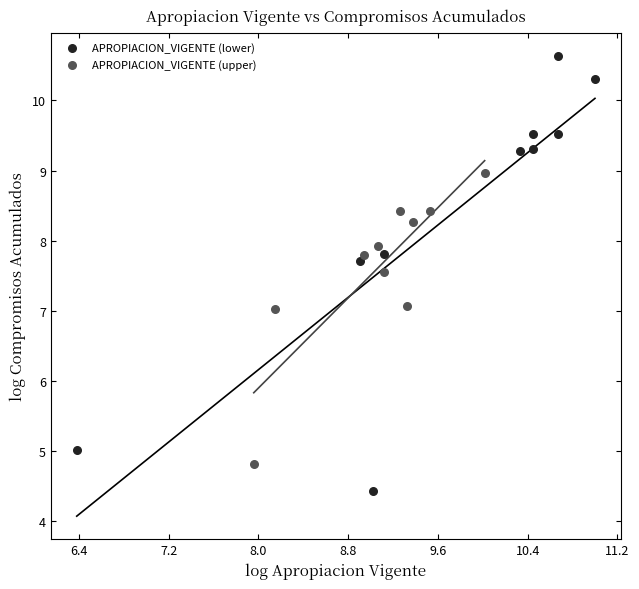

Which series reaches the maximum Y coordinate?

APROPIACION_VIGENTE (lower)